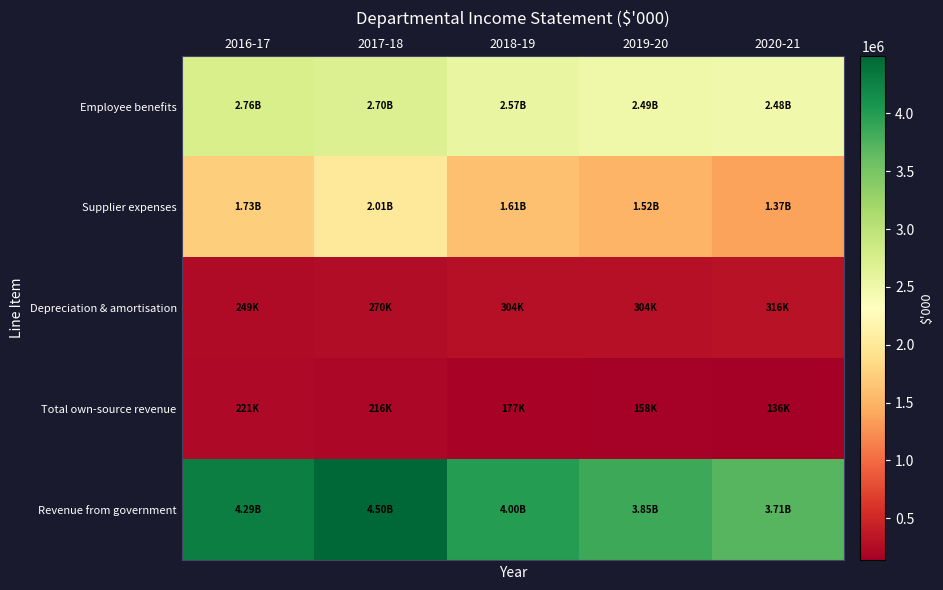

List the series in order of their peak value, lowest first.

Total own-source revenue, Depreciation & amortisation, Supplier expenses, Employee benefits, Revenue from government